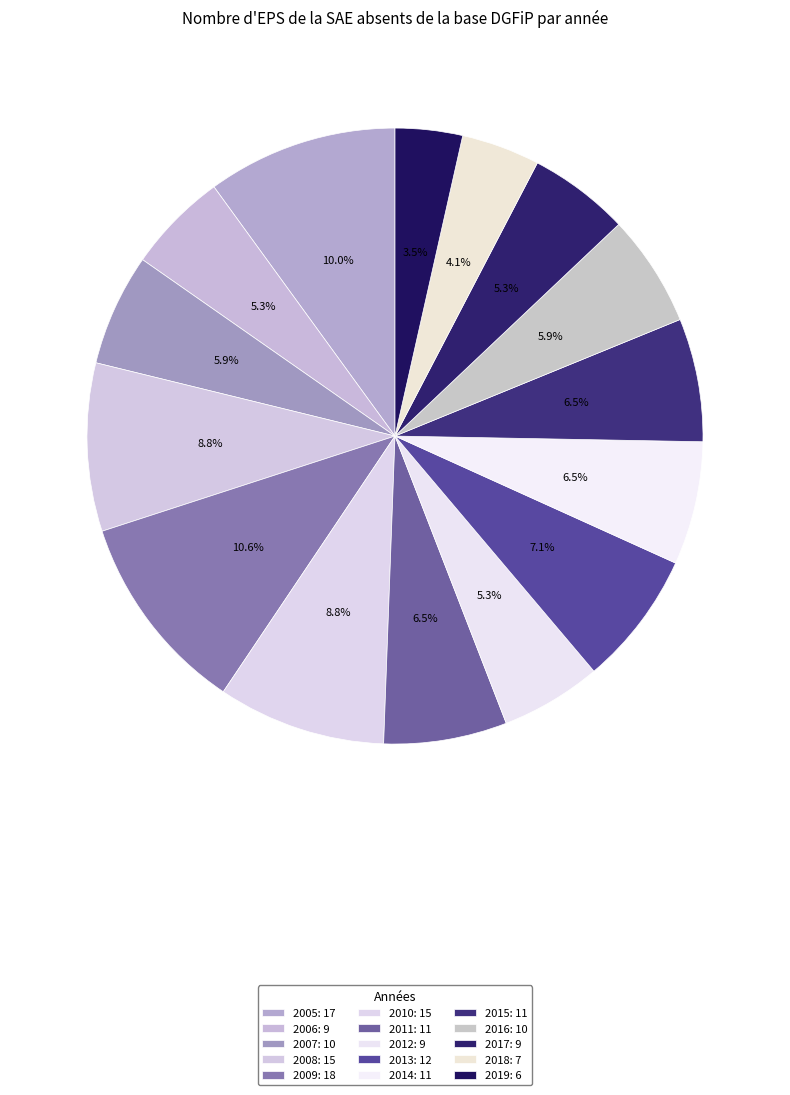

What is the change in value from 2005 to 2015?

-6